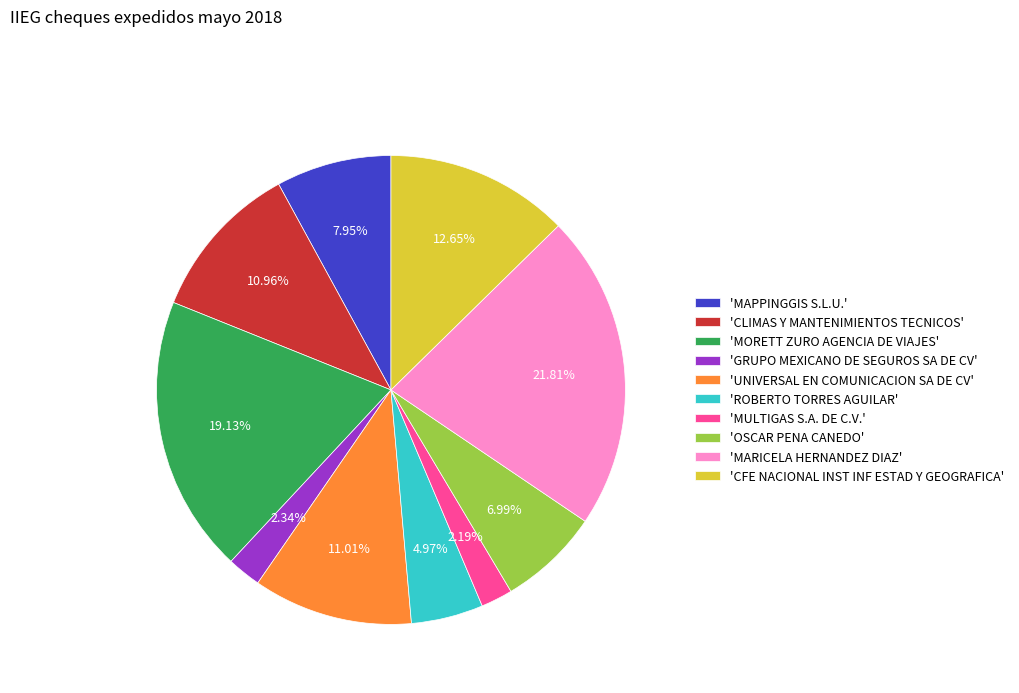

Which category has the biggest portion of the pie?

'MARICELA HERNANDEZ DIAZ'